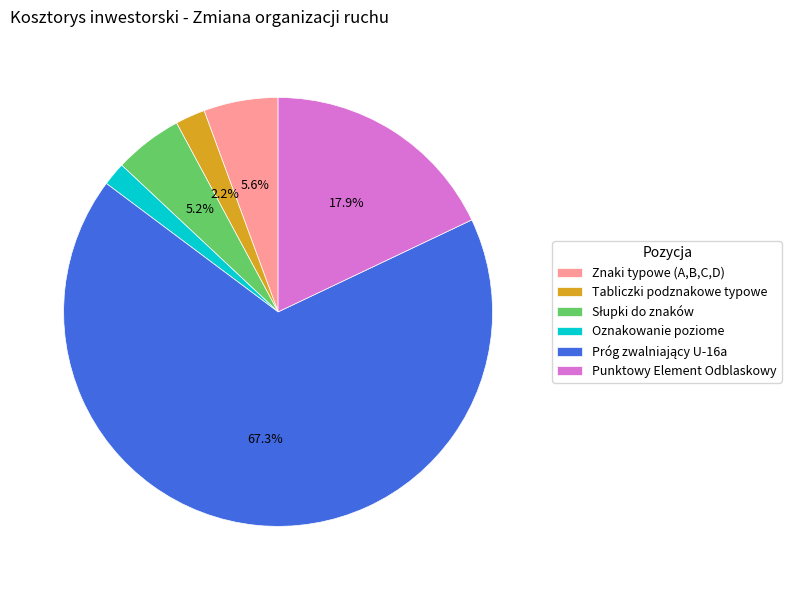

Between Znaki typowe (A,B,C,D) and Oznakowanie poziome, which is larger?

Znaki typowe (A,B,C,D)